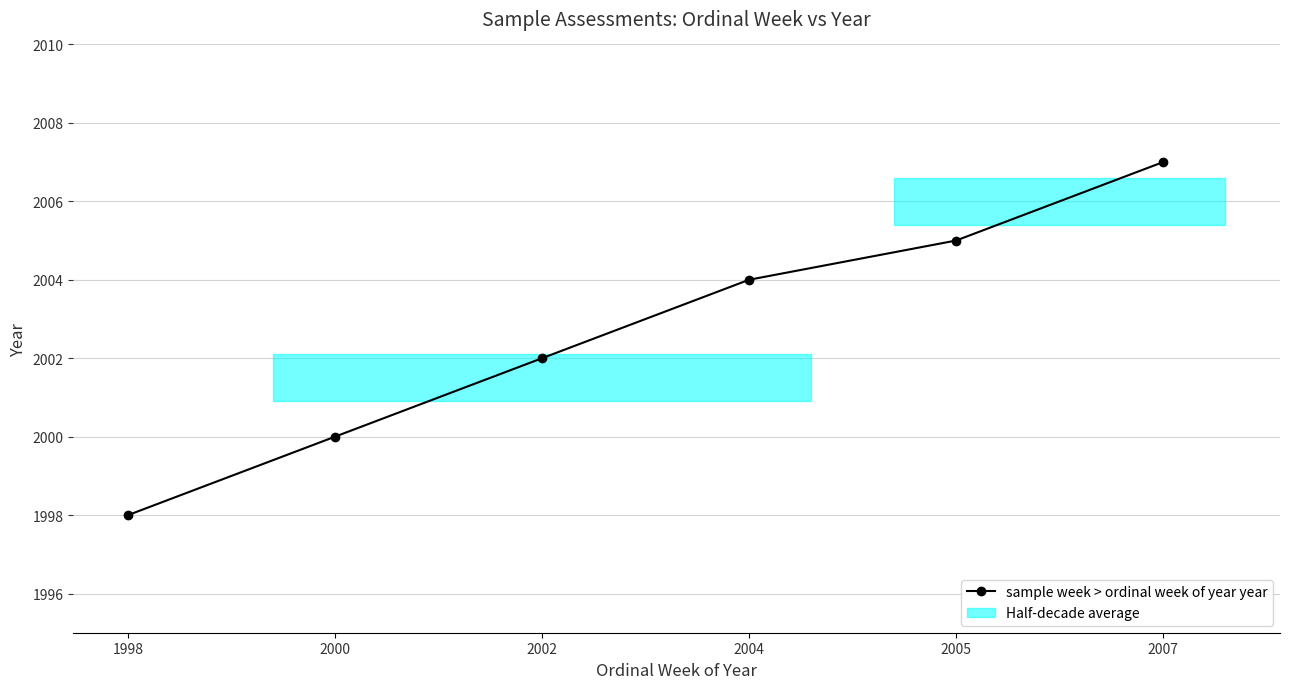

What is the ratio of the value at 1998 to the value at 2004?

1.0